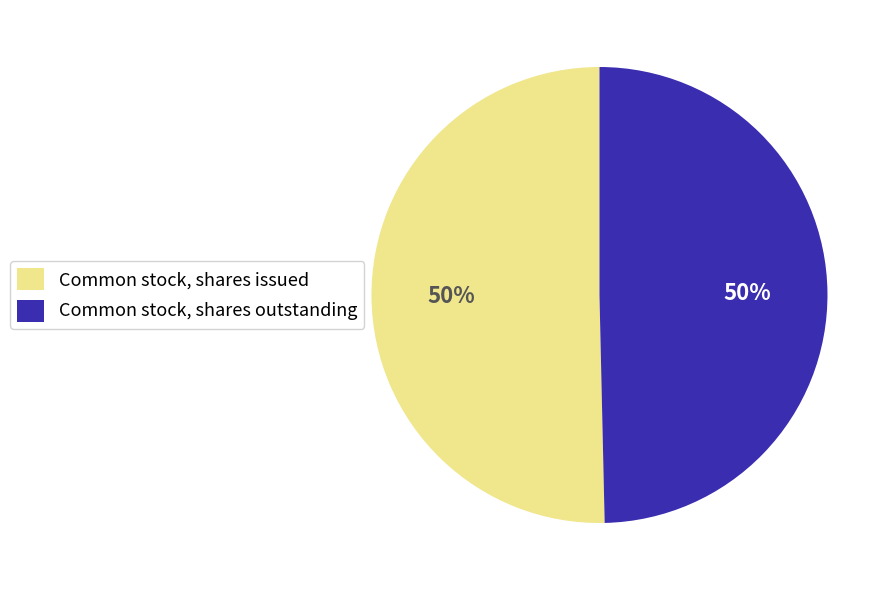

Combined, do Common stock, shares issued and Common stock, shares outstanding account for over 50%?

Yes